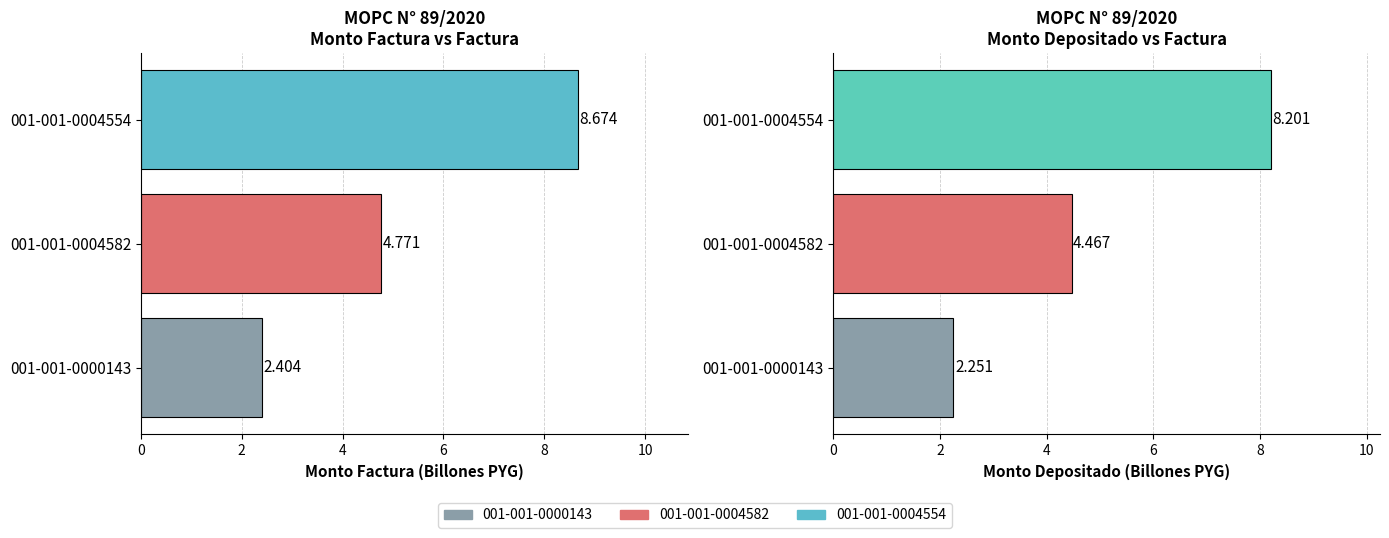

The monto_factura series shows 2.8 at 001-001-0004582. True or false?

False